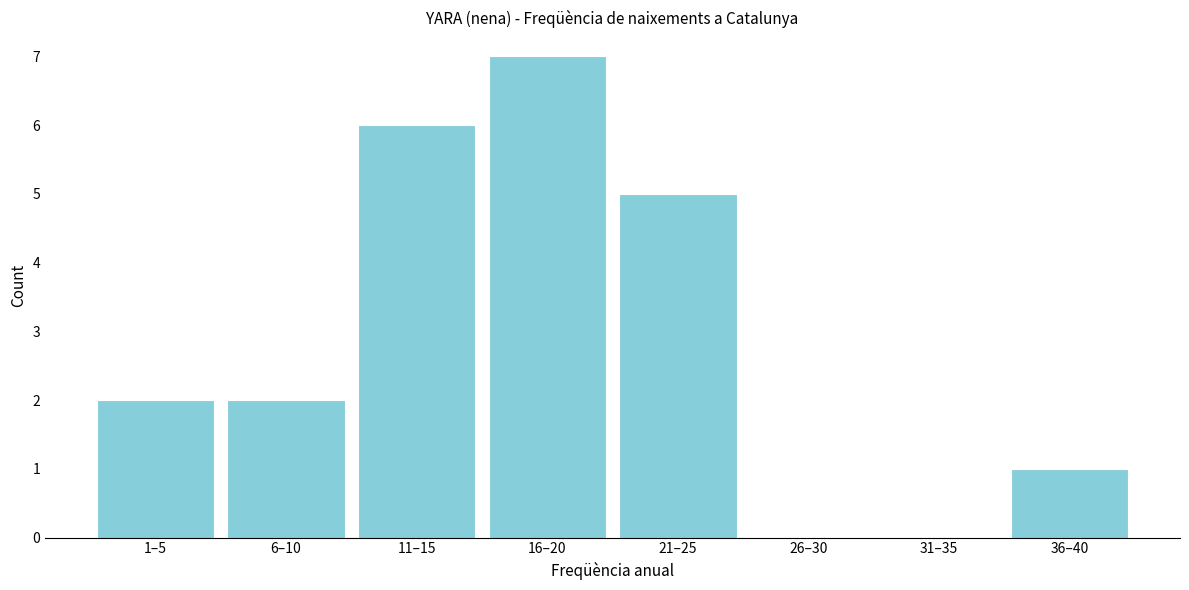

Reading left to right, transcribe all the data shown in this chart.

1–5=2	6–10=2	11–15=6	16–20=7	21–25=5	26–30=0	31–35=0	36–40=1